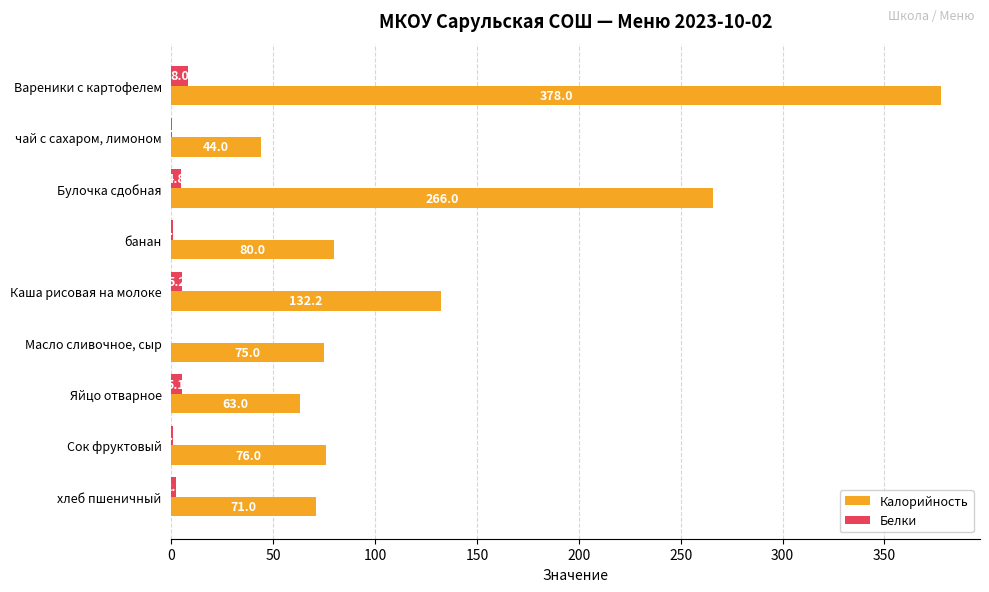

Is the value of Белки at Яйцо отварное greater than the value of Калорийность at банан?

No